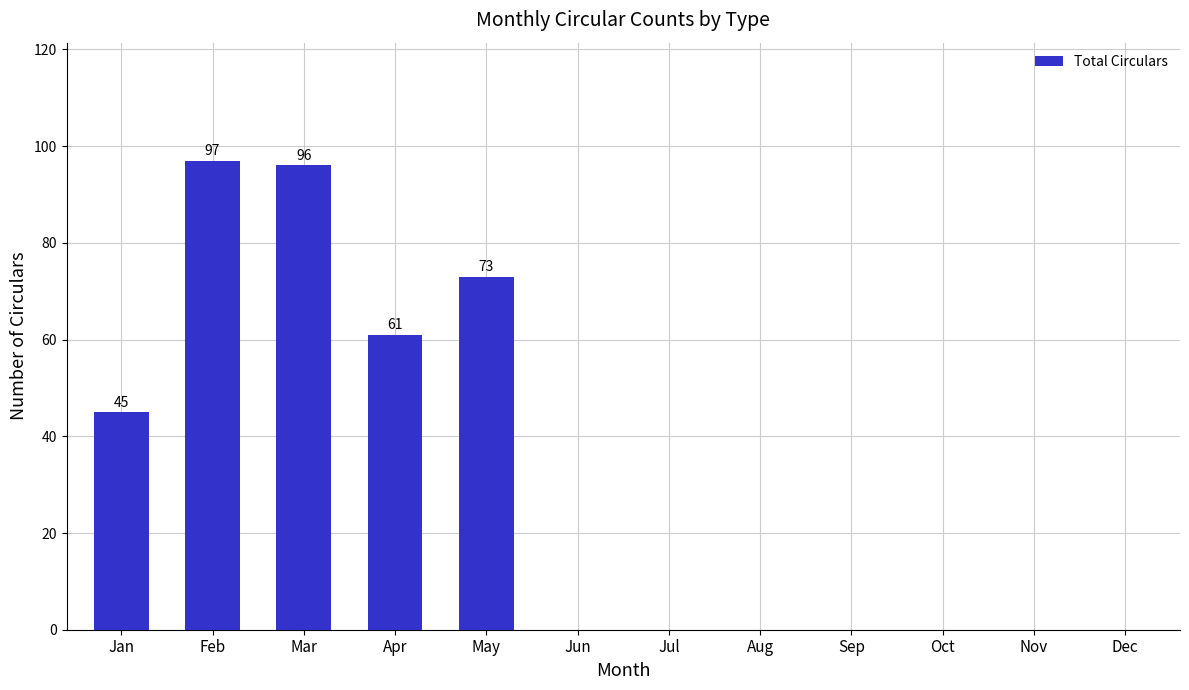

What is the maximum value shown in the chart?

97